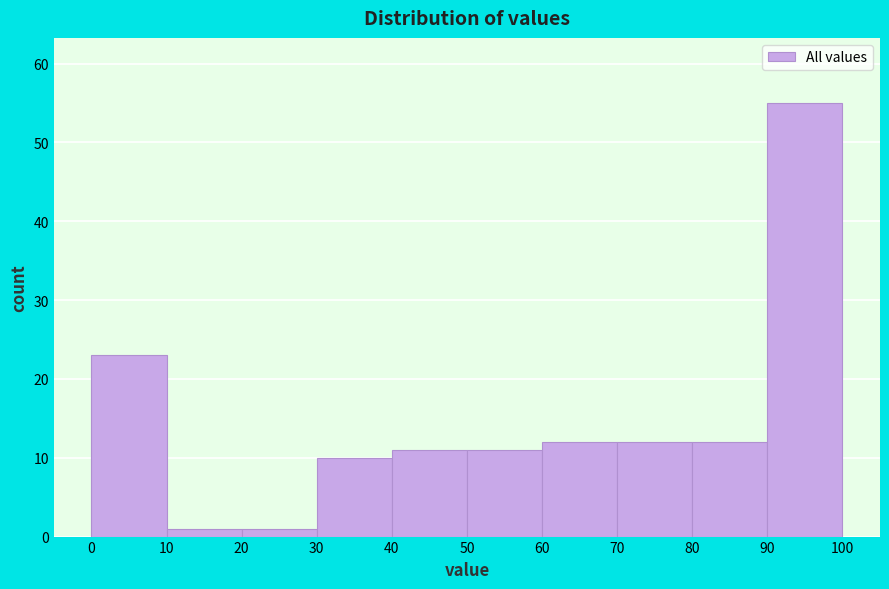

Over which range of the x-axis is the bar tallest?

90 to 100